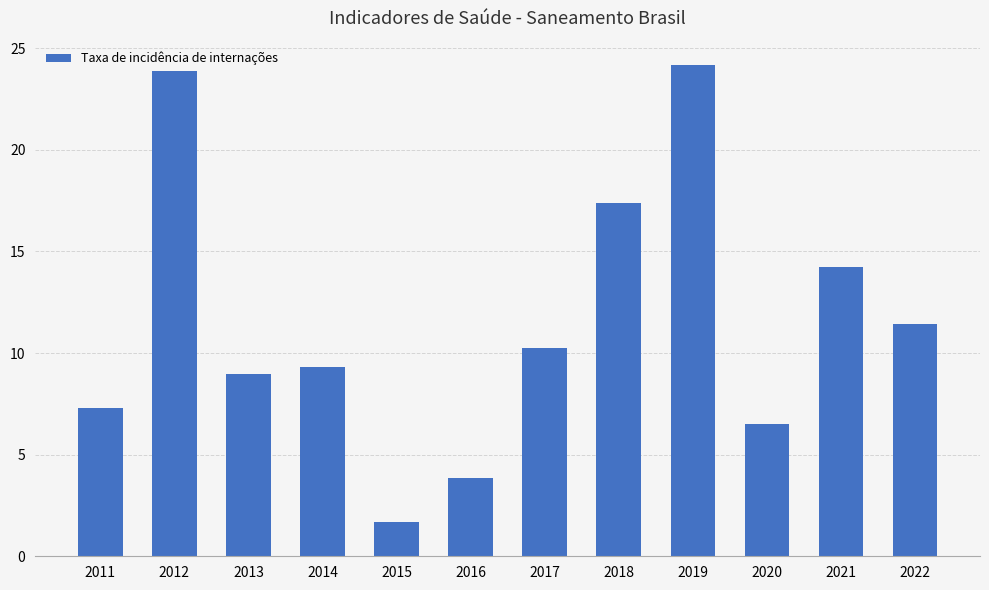

What is the smallest value displayed?

1.7